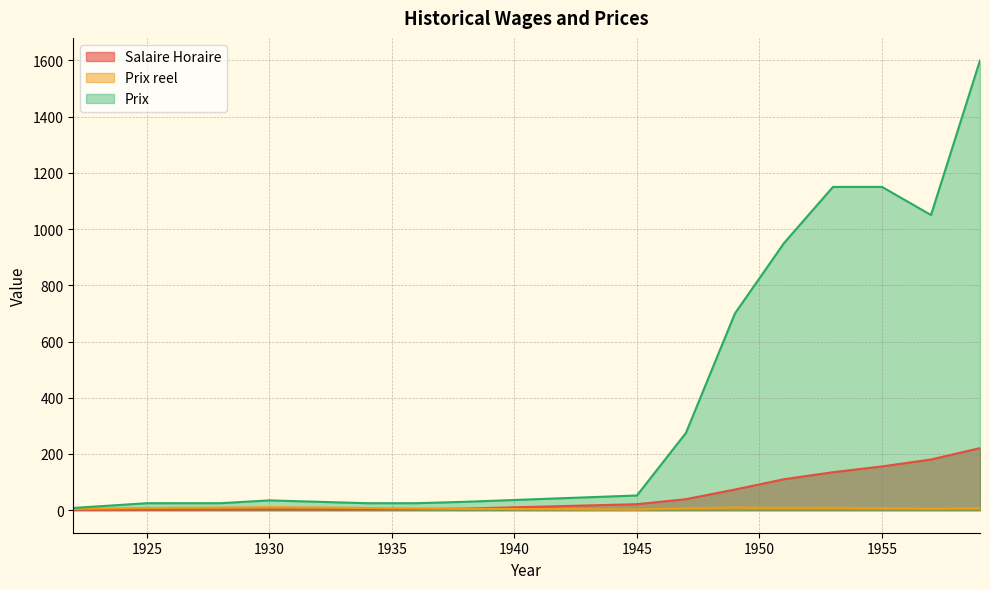

At how many categories does at least one series exceed 63?

7